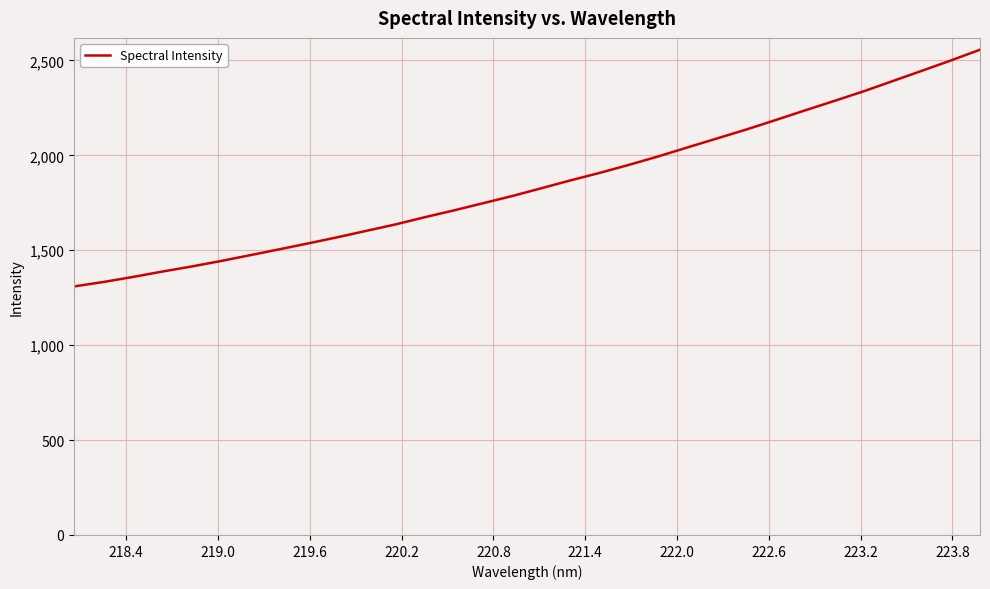

What is the greatest value displayed?

2556.7